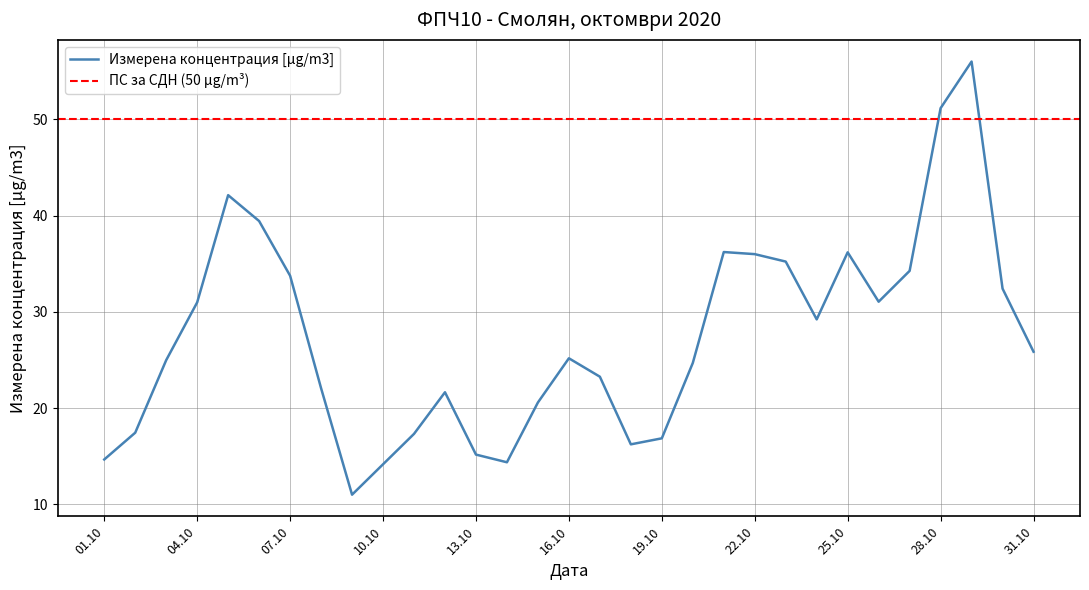

What is the smallest value displayed?

11.0